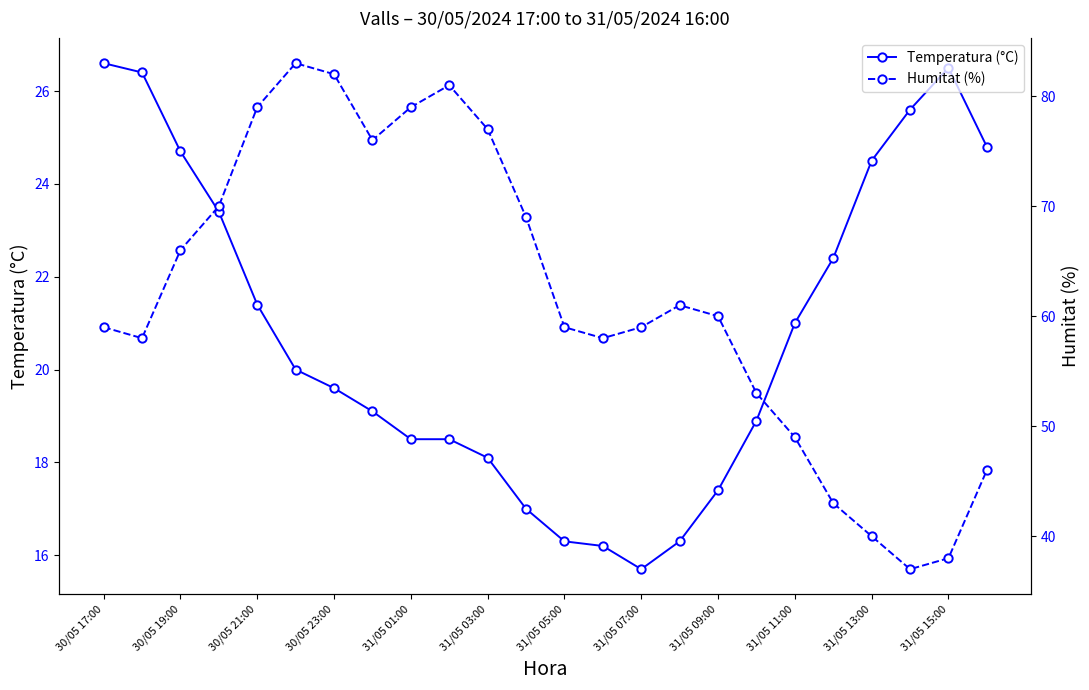

True or false: Temperatura (°C) and Humitat (%) intersect in this chart.

False